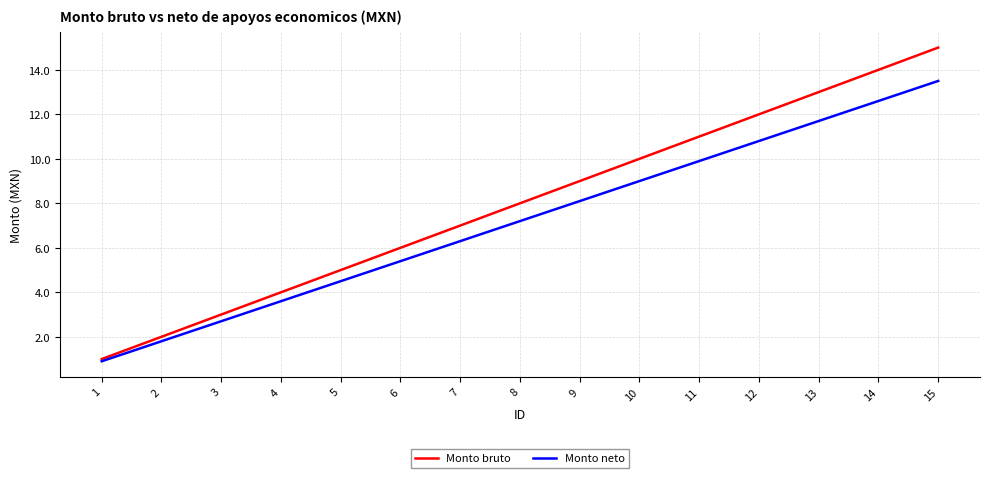

Reading right to left, list all the values displayed in this chart.

Monto bruto: 15.0	14.0	13.0	12.0	11.0	10.0	9.0	8.0	7.0	6.0	5.0	4.0	3.0	2.0	1.0
Monto neto: 13.5	12.6	11.7	10.8	9.9	9.0	8.1	7.2	6.3	5.4	4.5	3.6	2.7	1.8	0.9